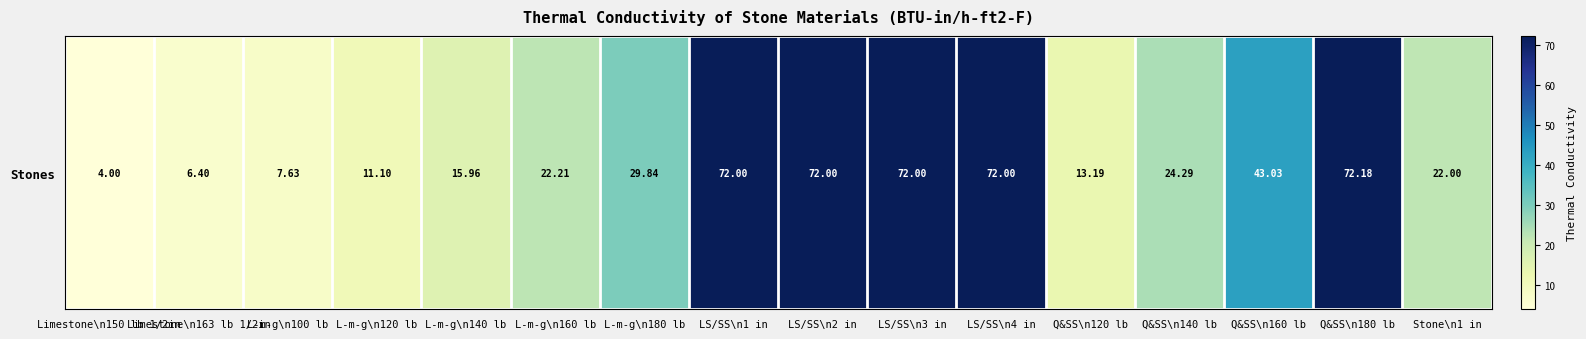

What is the ratio of the value at Limestone\n163 lb 1/2in to the value at L-m-g\n120 lb?

0.6